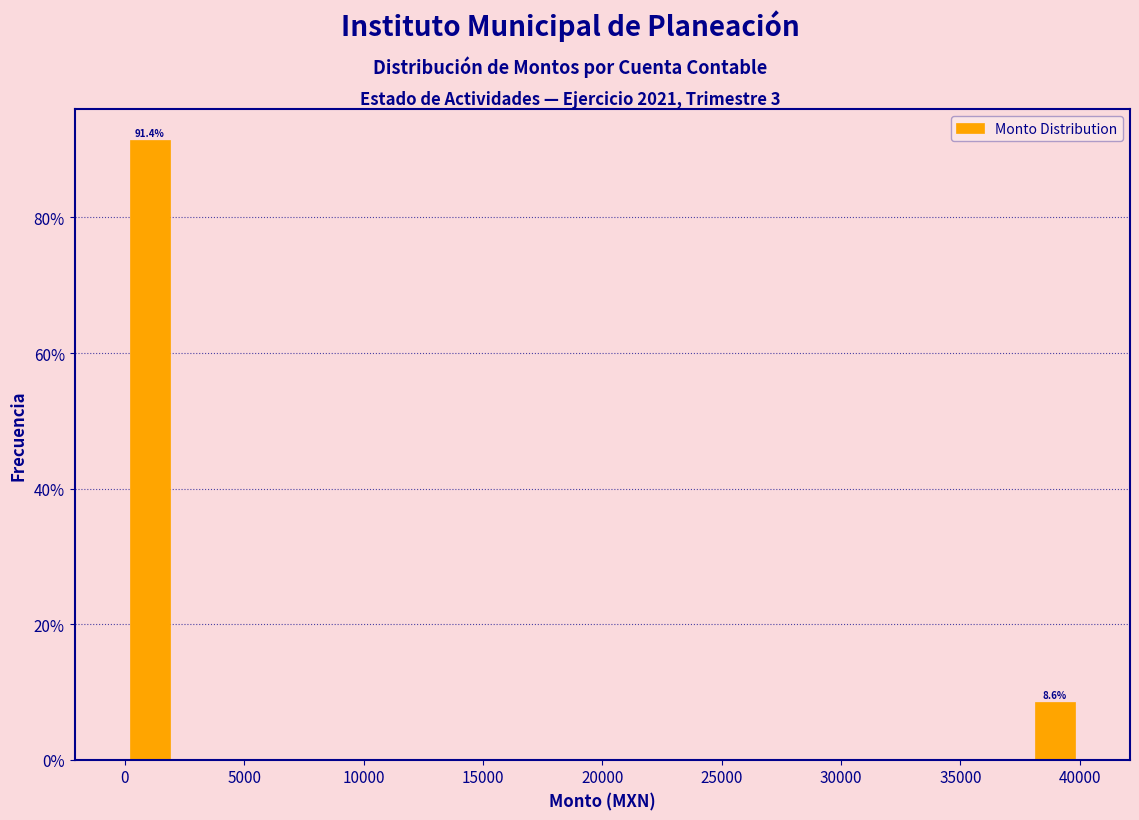

Which range on the x-axis has the tallest bar?

0 to 2000